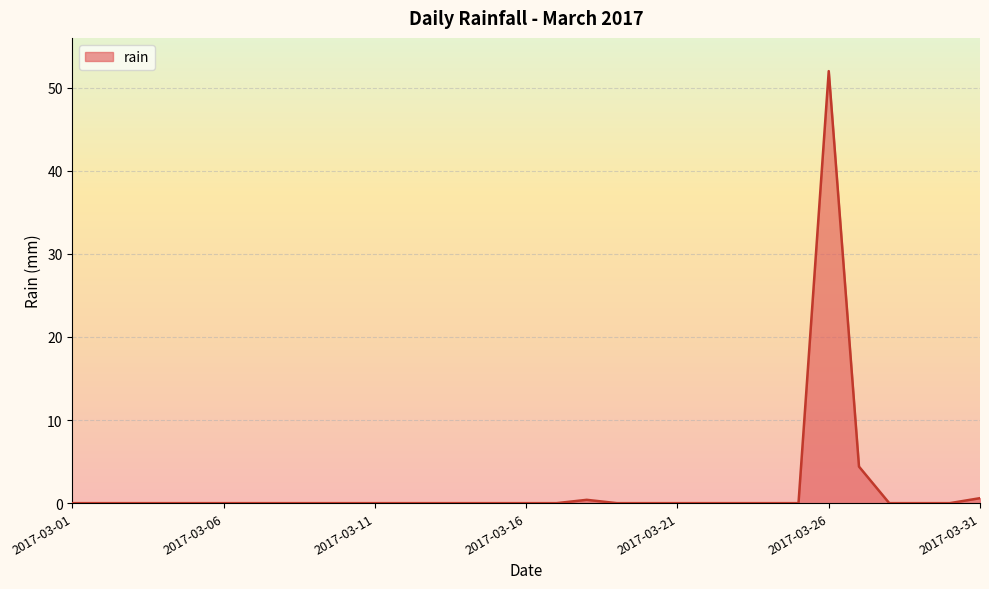

What is the maximum value shown in the chart?

52.0